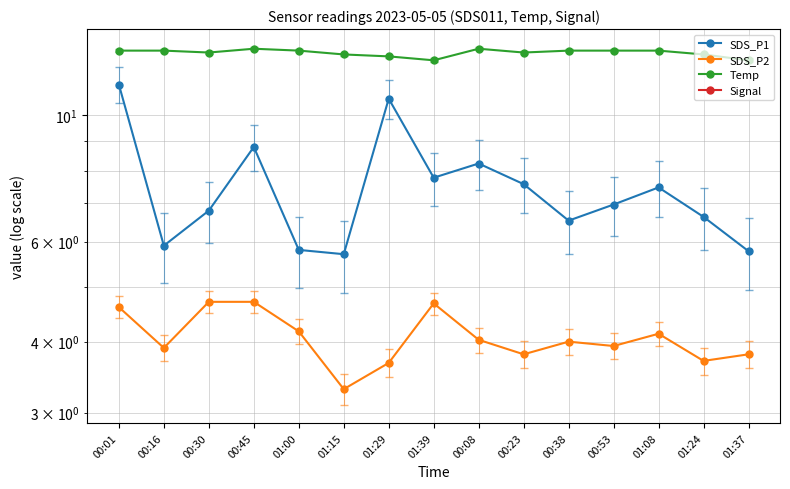

Reading left to right, transcribe all the data shown in this chart.

SDS_P1: 11.3	5.9	6.8	8.8	5.8	5.7	10.7	7.8	8.2	7.6	6.5	7.0	7.5	6.6	5.8
SDS_P2: 4.6	3.9	4.7	4.7	4.2	3.3	3.7	4.7	4.0	3.8	4.0	3.9	4.1	3.7	3.8
Temp: 13.0	13.0	12.9	13.1	13.0	12.8	12.7	12.5	13.1	12.9	13.0	13.0	13.0	12.8	12.5
Signal: -69.0	-69.0	-69.0	-69.0	-68.0	-68.0	-69.0	-68.0	-69.0	-69.0	-69.0	-68.0	-68.0	-68.0	-68.0